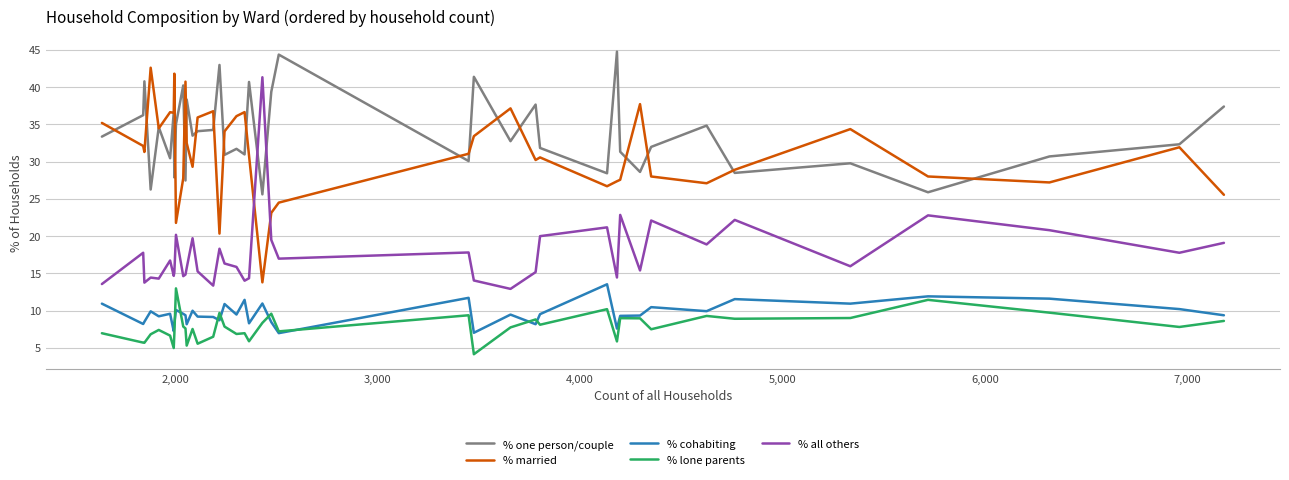

Rank the series by their maximum value, from lowest to highest.

% lone parents, % cohabiting, % all others, % married, % one person/couple